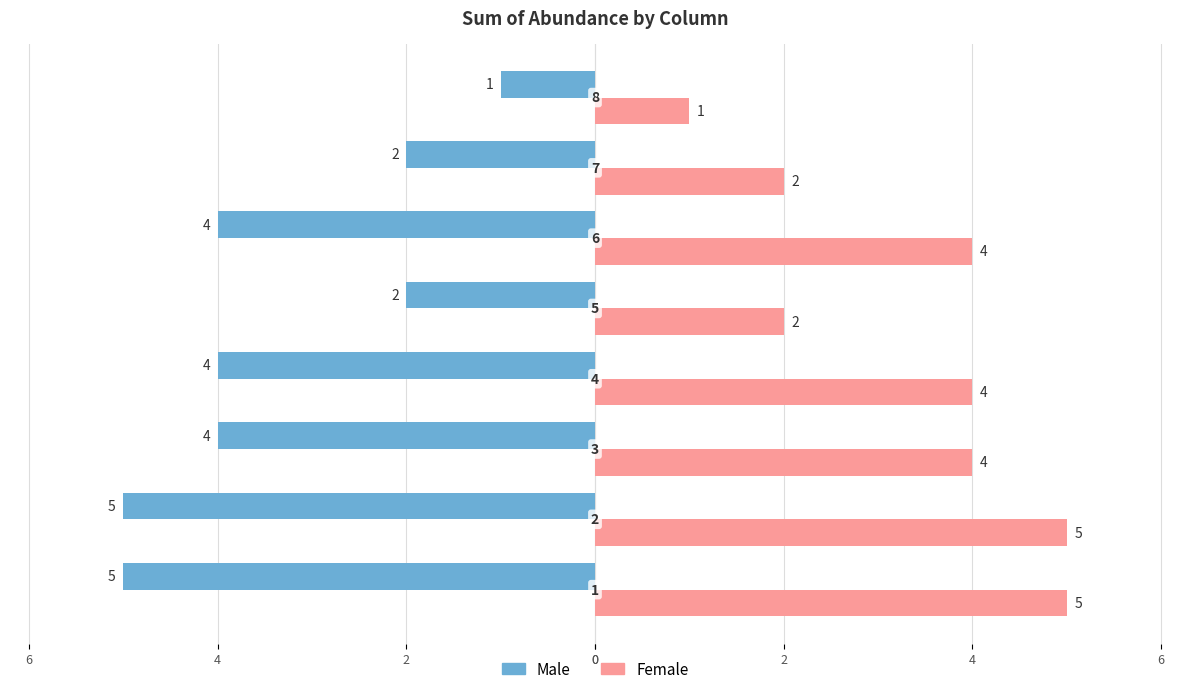

What are all the series names shown in the legend?

Male, Female